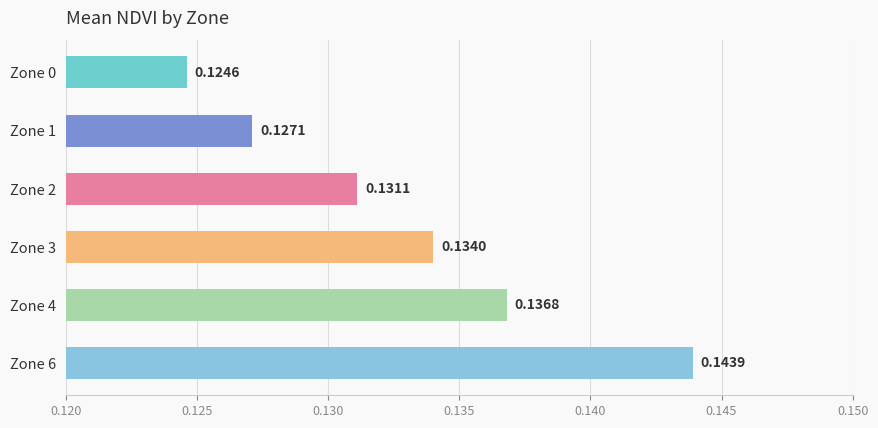

Rank the categories by value from highest to lowest.

Zone 6, Zone 4, Zone 3, Zone 2, Zone 1, Zone 0